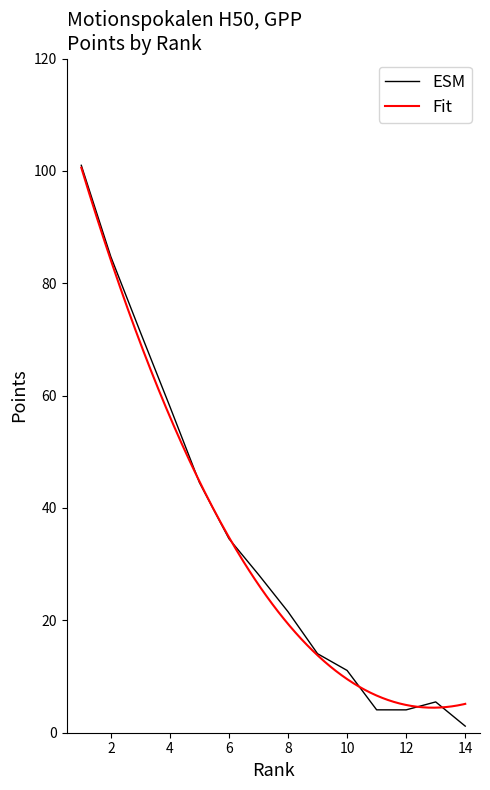

Reading left to right, transcribe all the data shown in this chart.

101.0	84.7	71.3	58.0	44.5	34.5	28.2	21.5	14.1	11.1	4.1	4.1	5.5	1.2